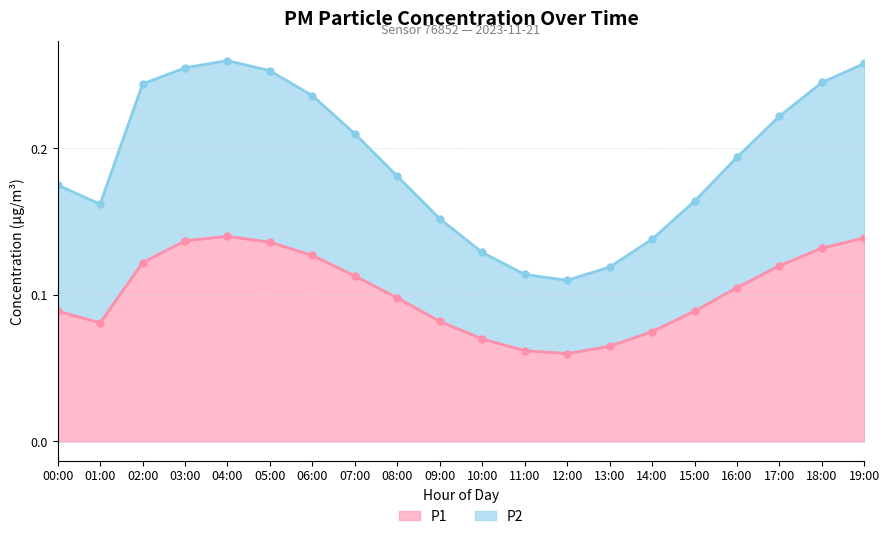

What is the lowest value of the P2 series?

0.1